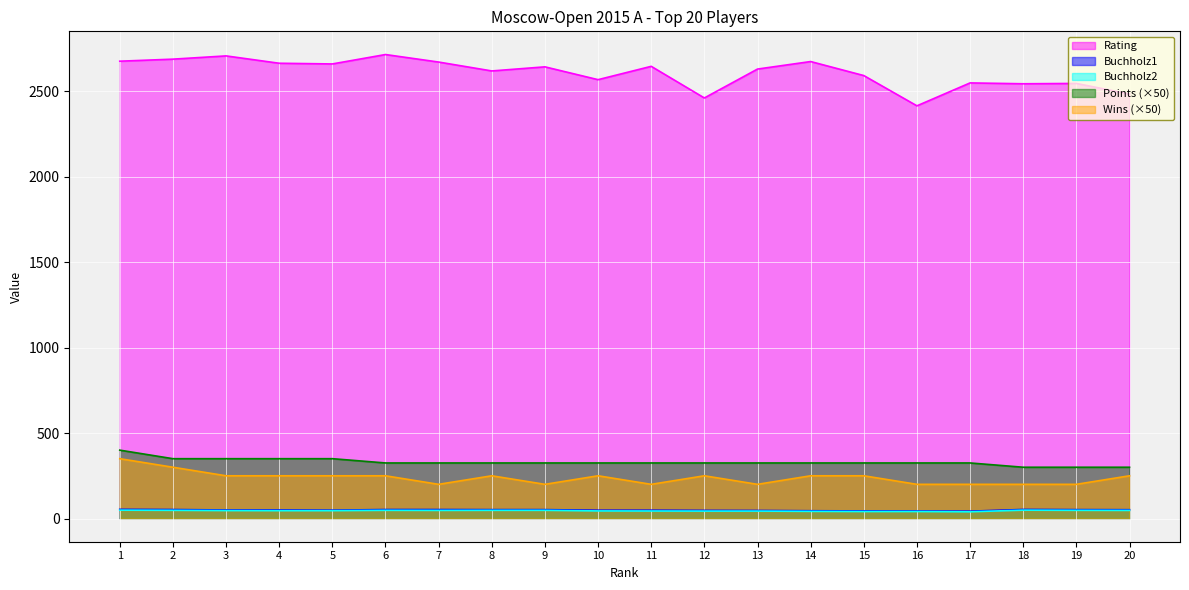

True or false: Buchholz2 has a value of 72.5 at 5.

False